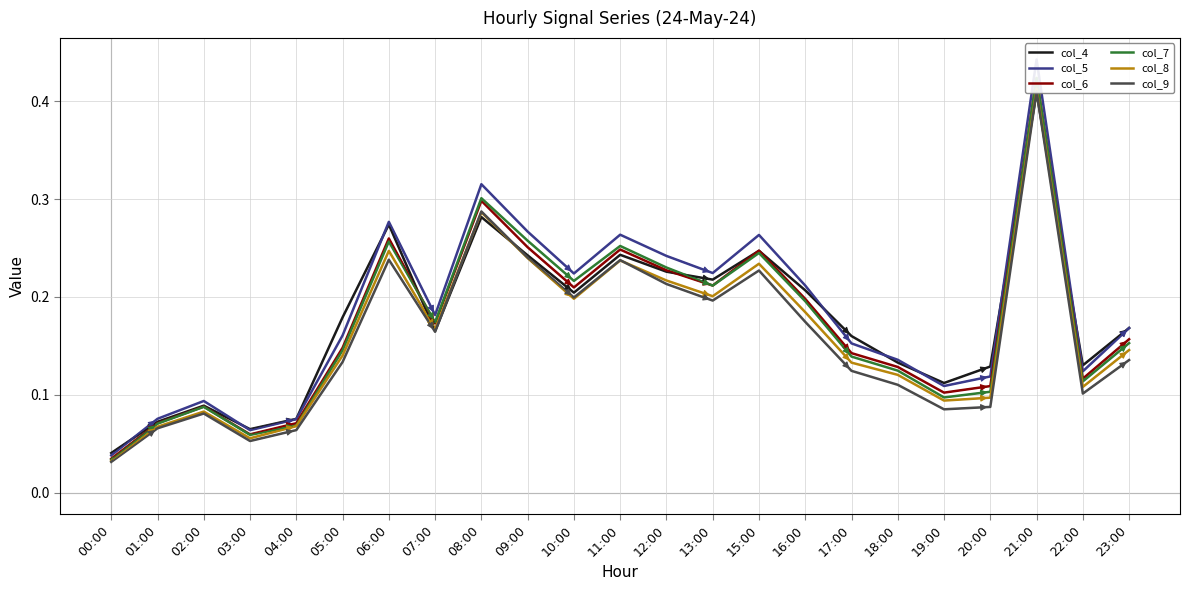

True or false: col_5 has more than 0 points higher than both neighbors.

True